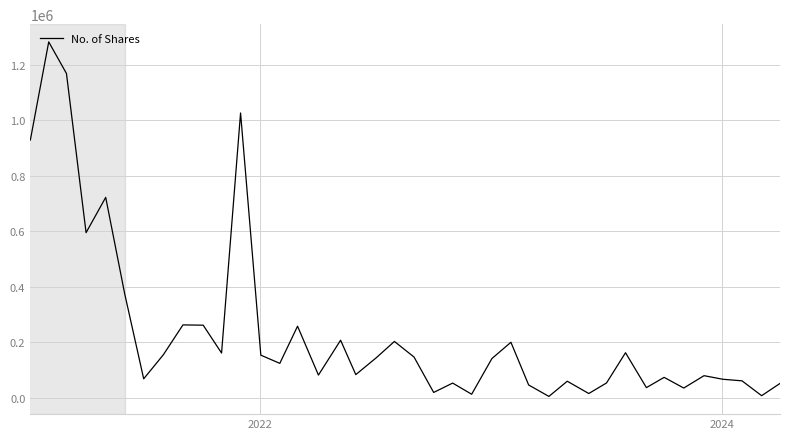

What is the maximum value shown in the chart?

1283633